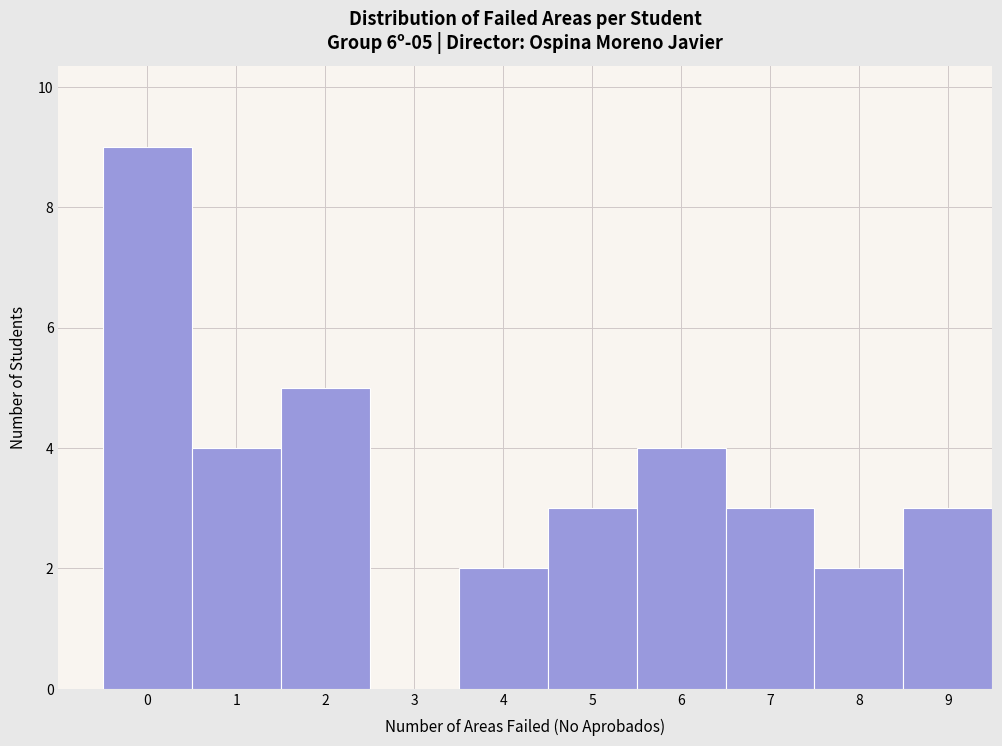

Reading left to right, list all the values displayed in this chart.

0=9	1=4	2=5	3=0	4=2	5=3	6=4	7=3	8=2	9=3